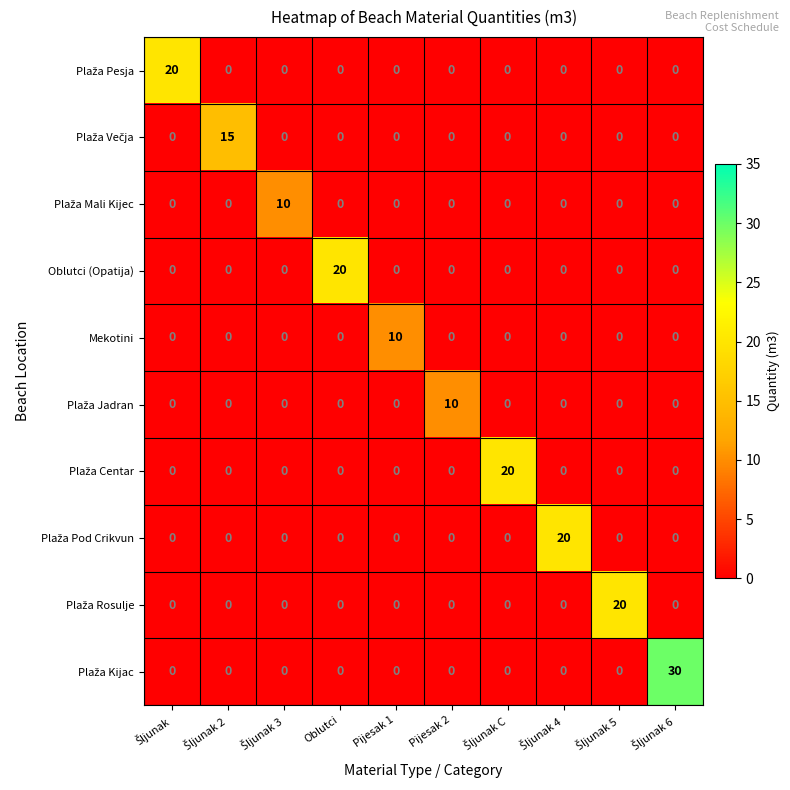

What is the difference between the Mekotini values at Oblutci and Pijesak 1?

10